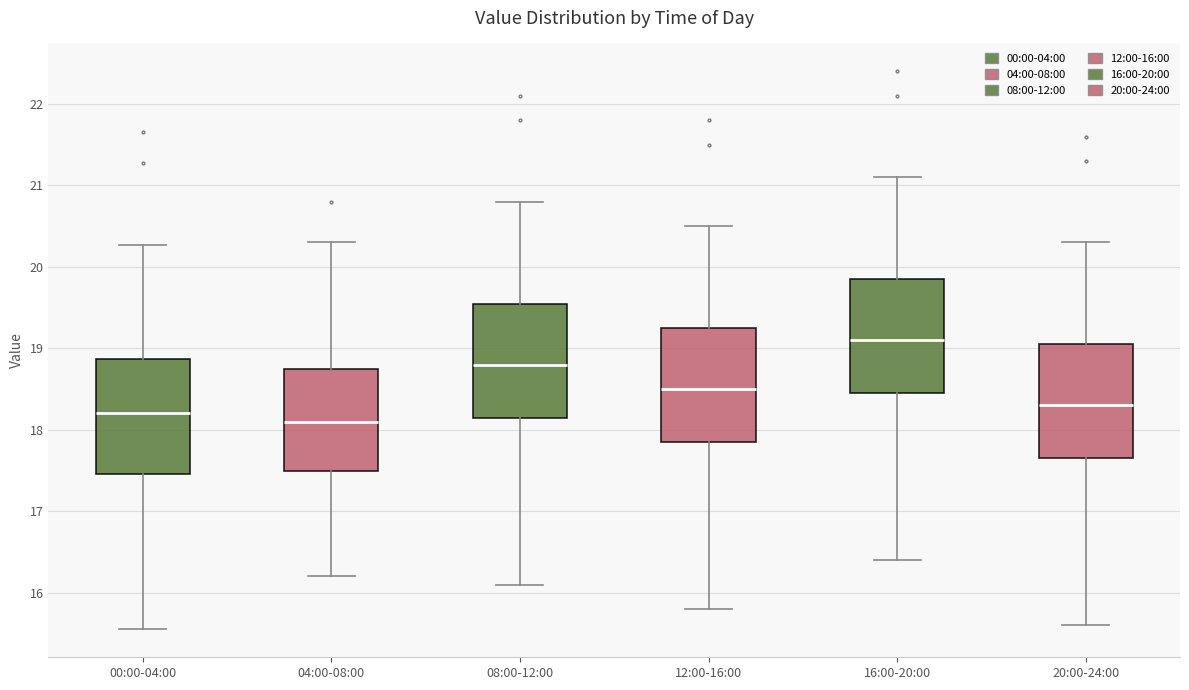

Where does the lower whisker of the box for 00:00-04:00 end on the y-axis? The values are not printed on the chart, so give them approximately, as read against the axis.

15.6